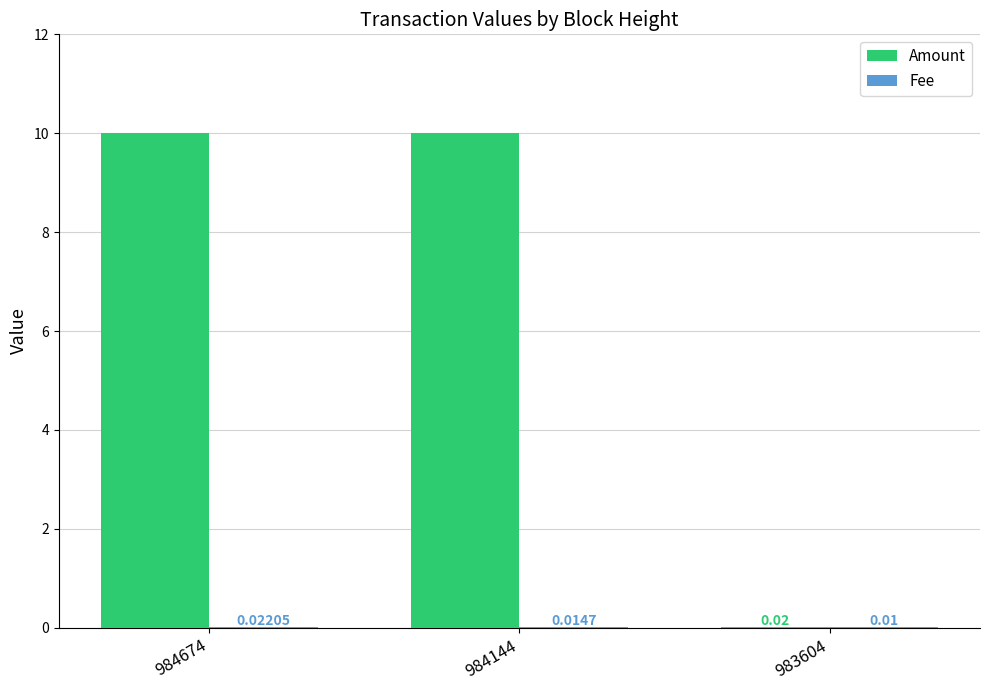

How many groups of bars are there?

3